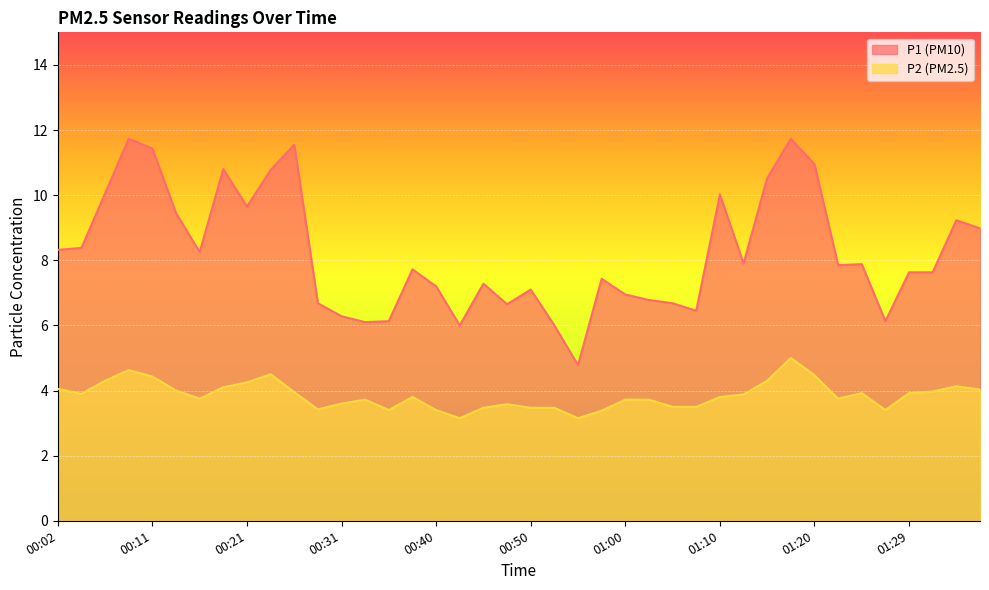

What are all the series names shown in the legend?

P1, P2